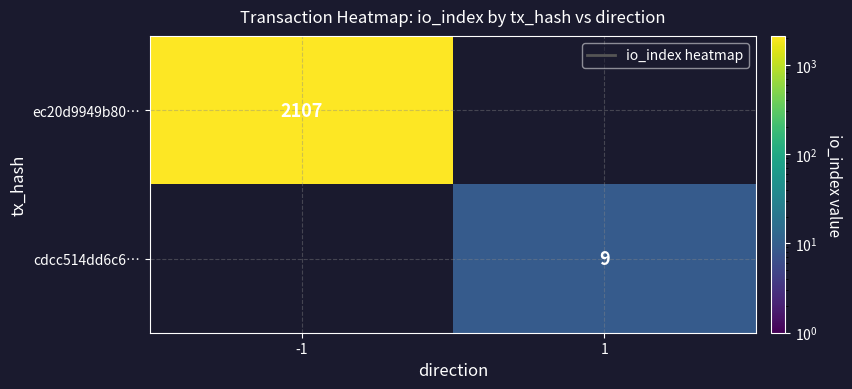

Which category has the highest value across all series?

-1